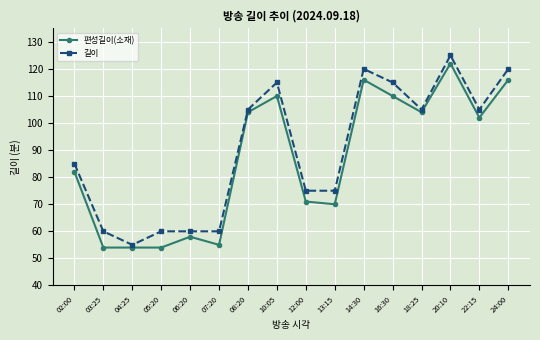

True or false: 길이 and 편성길이(소재) cross at least once.

False